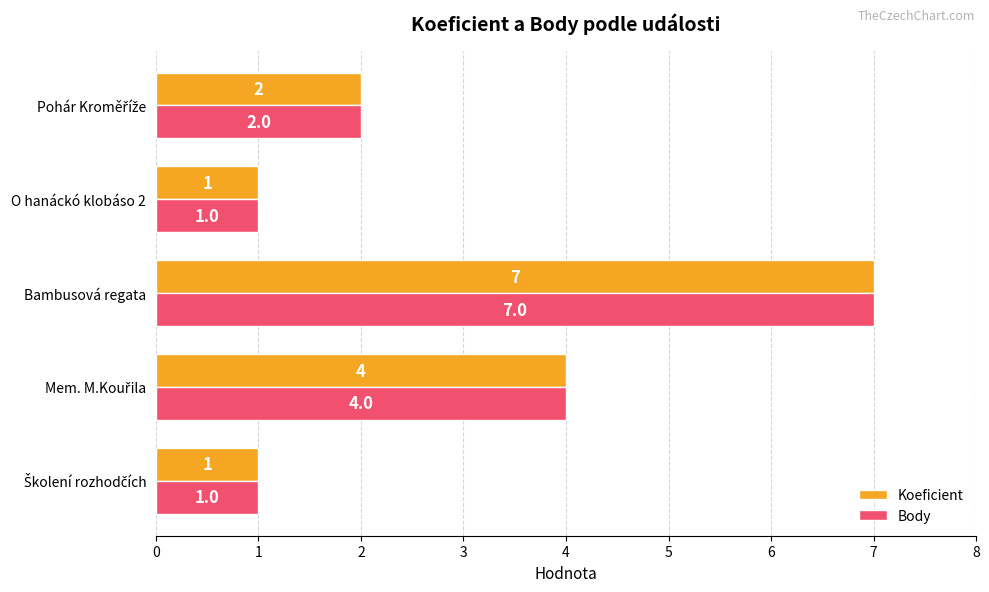

Which category has the highest value across all series?

Bambusová regata